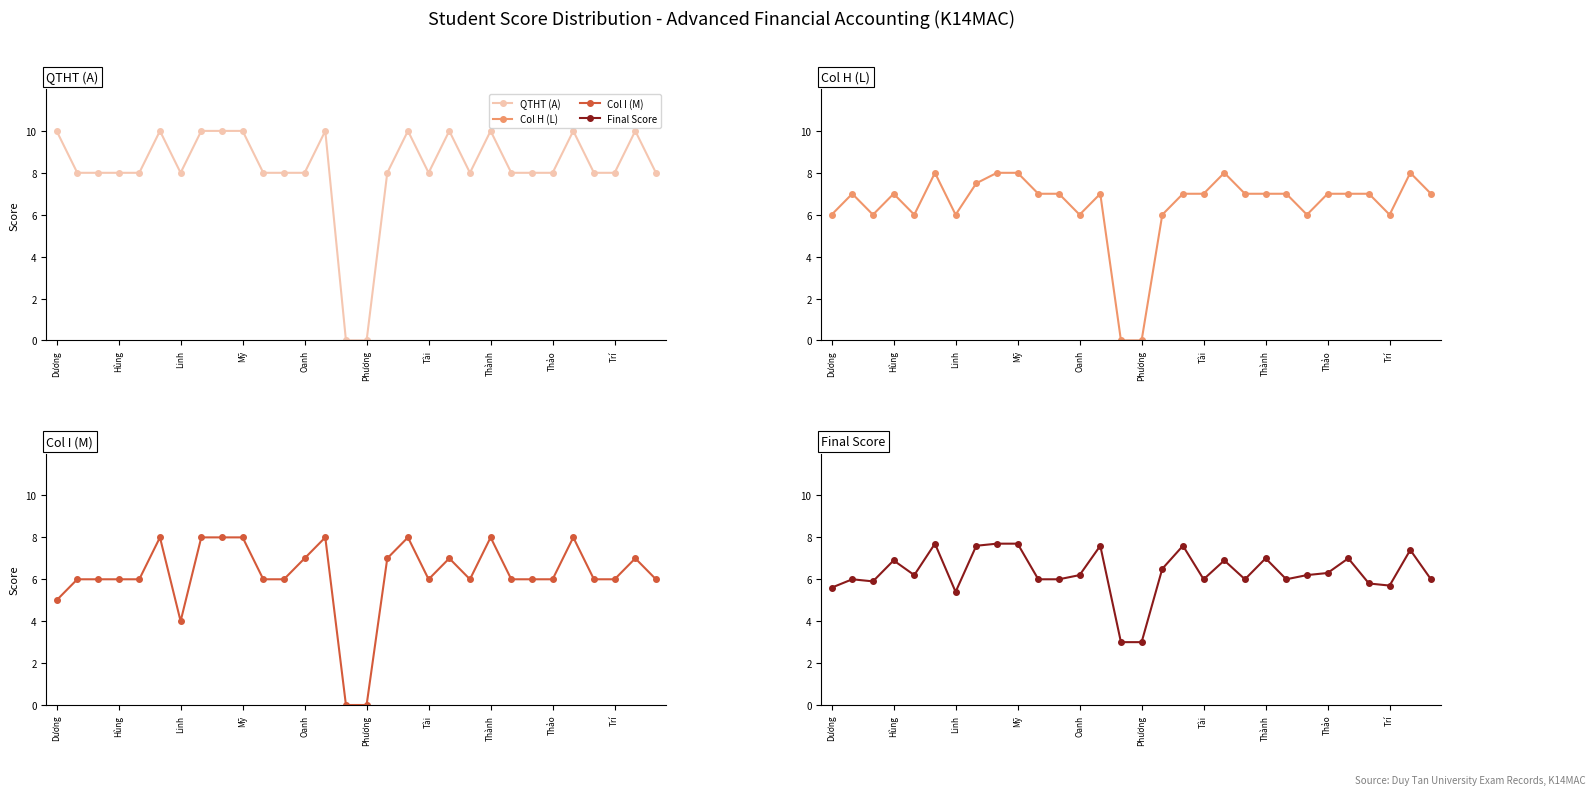

What position from the right is 23?

7